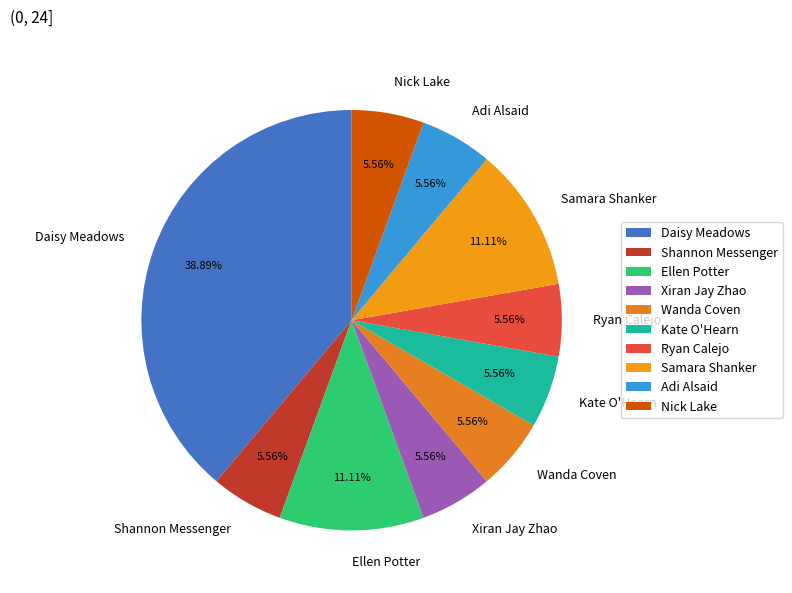

What is the ratio of the value at Ryan Calejo to the value at Samara Shanker?

0.5